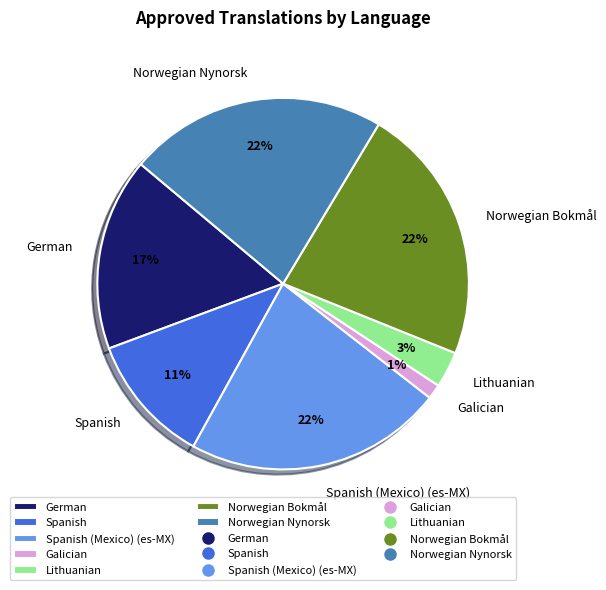

The Spanish slice represents 2% of the pie. True or false?

False